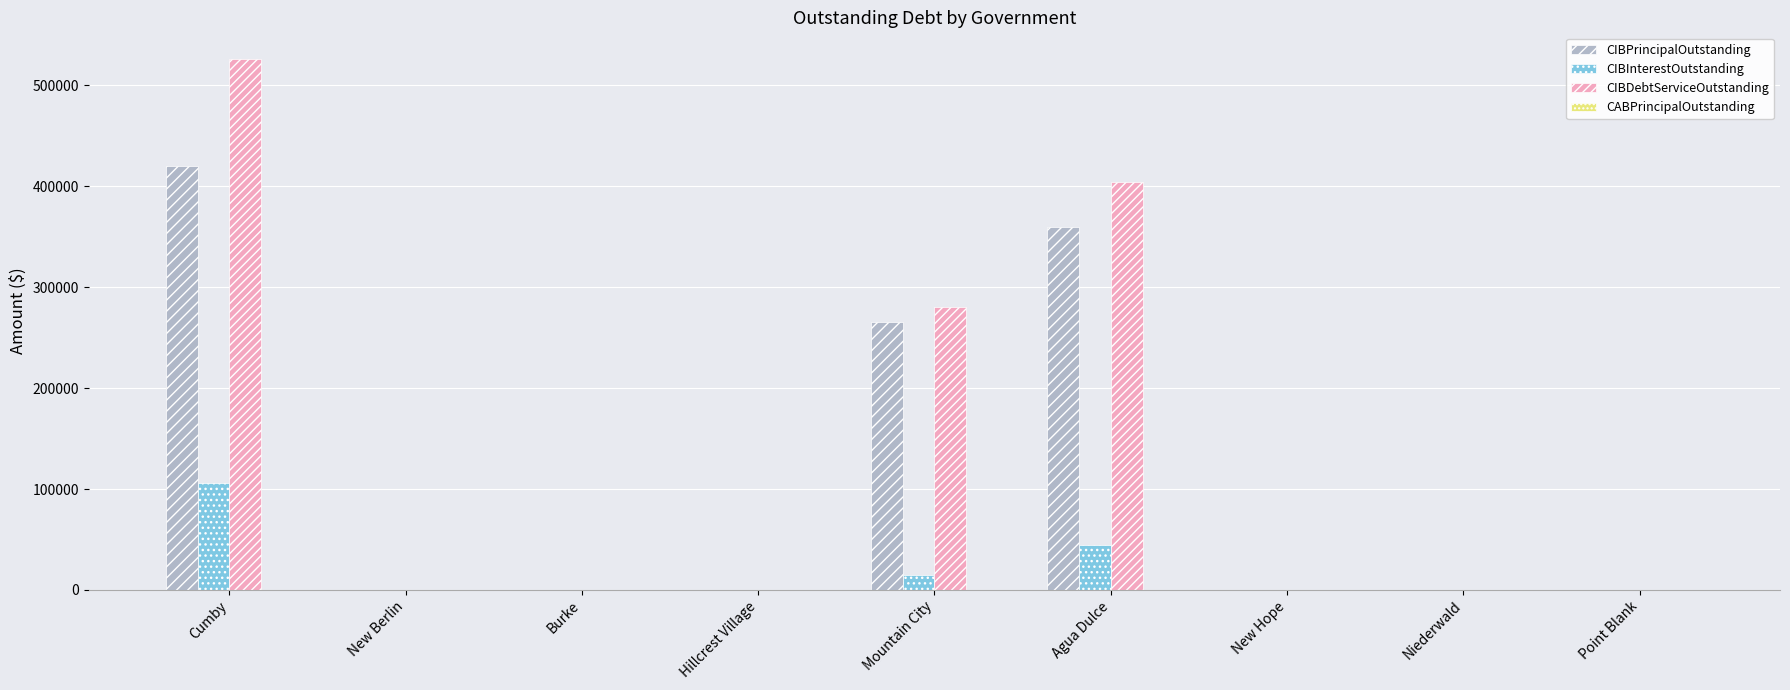

The value of CIBDebtServiceOutstanding at Cumby is 526201. True or false?

True